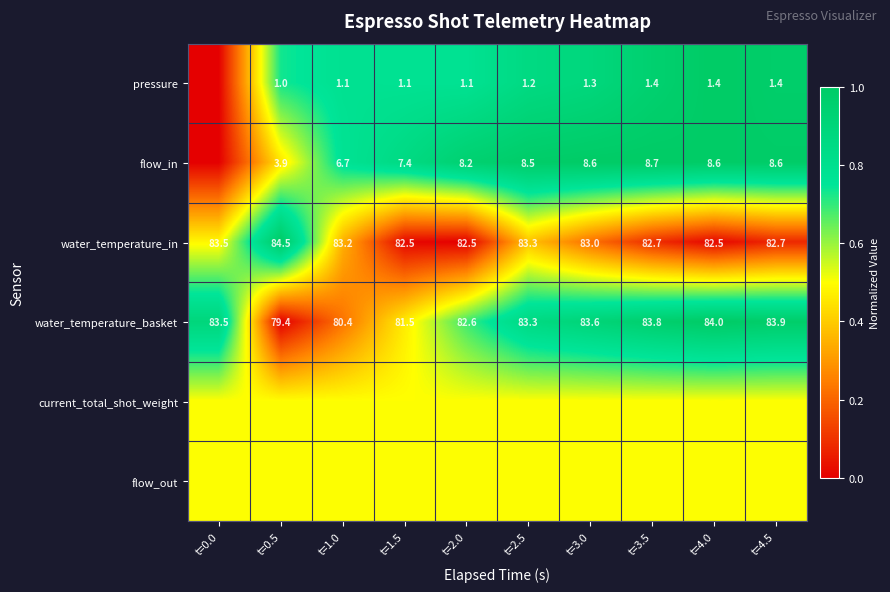

The value of water_temperature_basket at t=3.5 is 83.8. True or false?

True